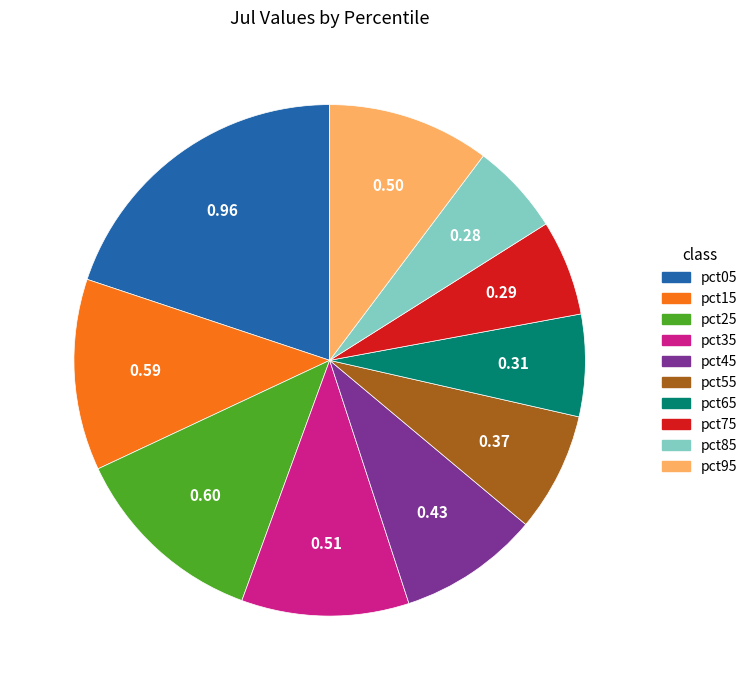

Does pct55 account for over 50% of the chart?

No